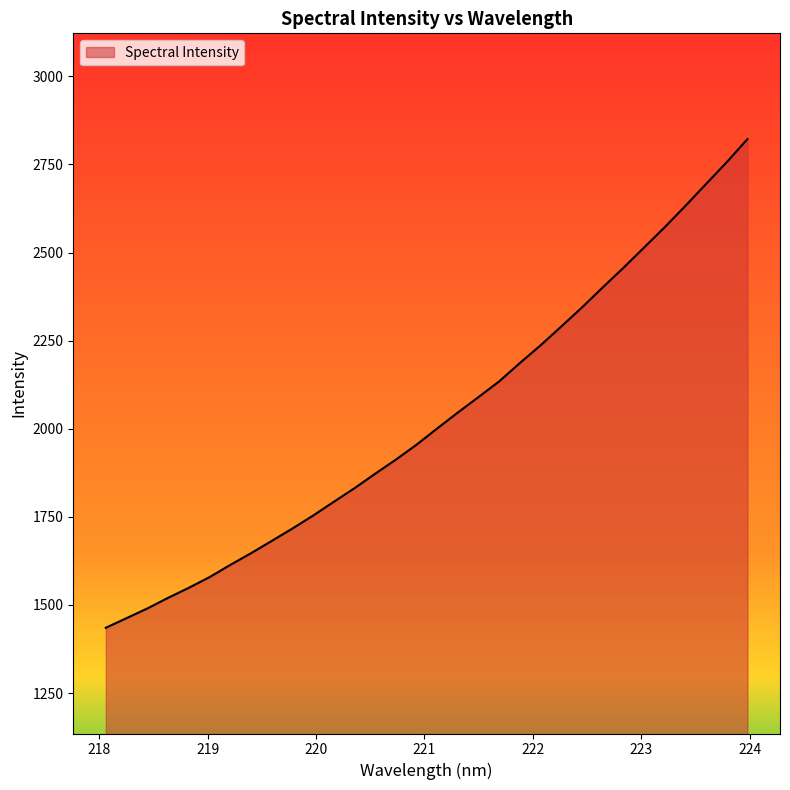

How many lines are shown in the chart?

1